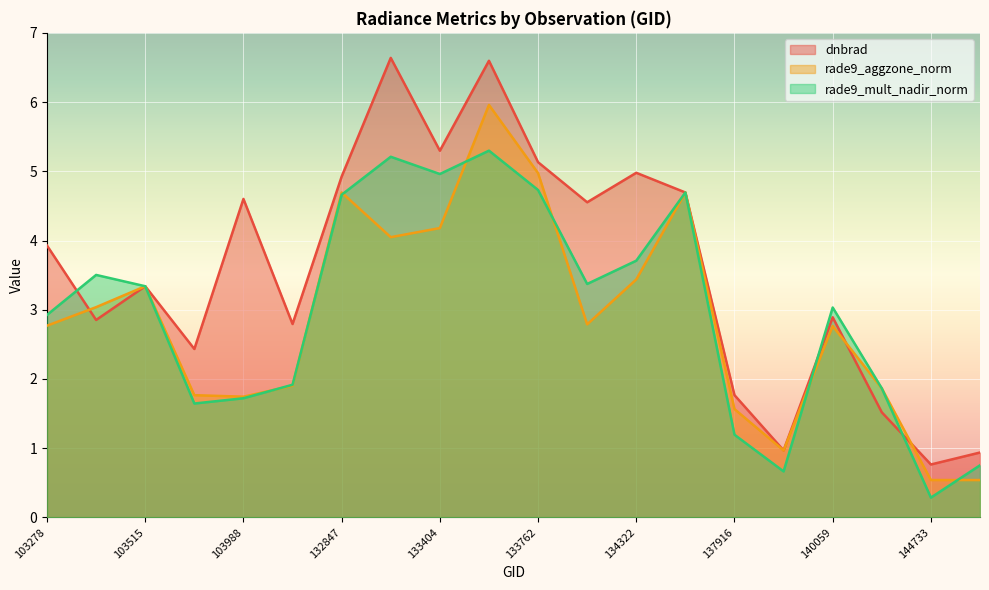

How many lines are shown in the chart?

3